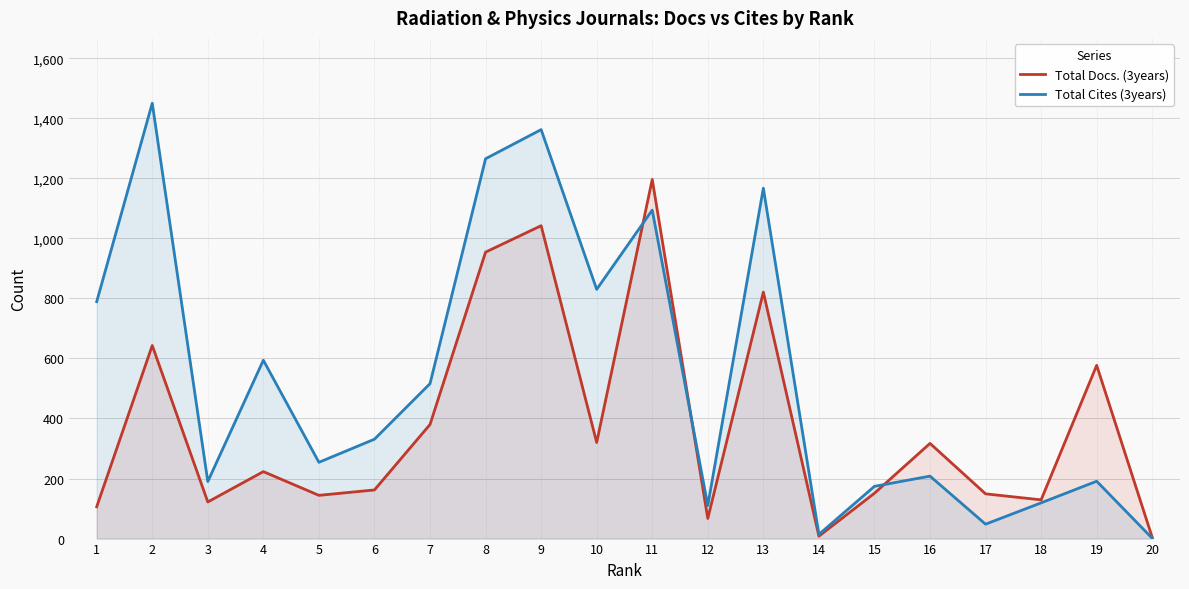

What is the difference between the highest and lowest values at 15?

23